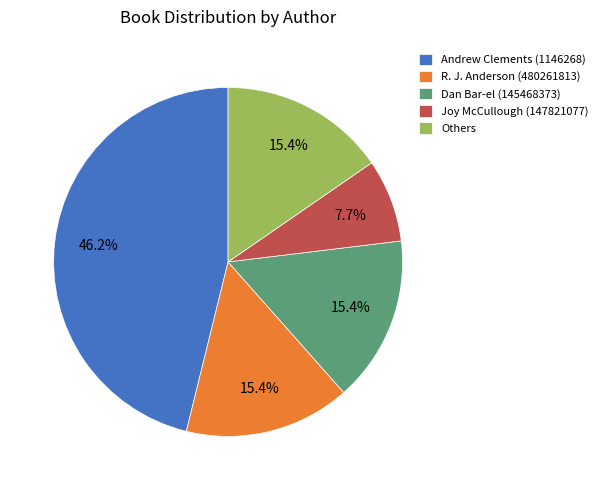

What is the smallest slice in the pie chart?

Joy McCullough (147821077)